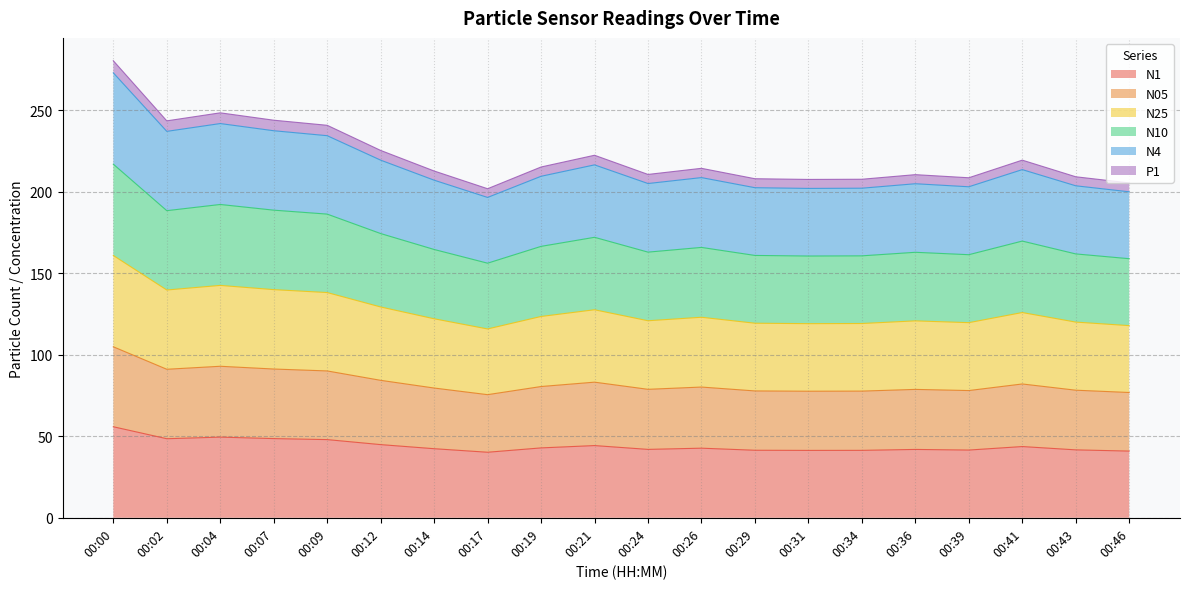

What is the lowest value of the N1 series?

40.2